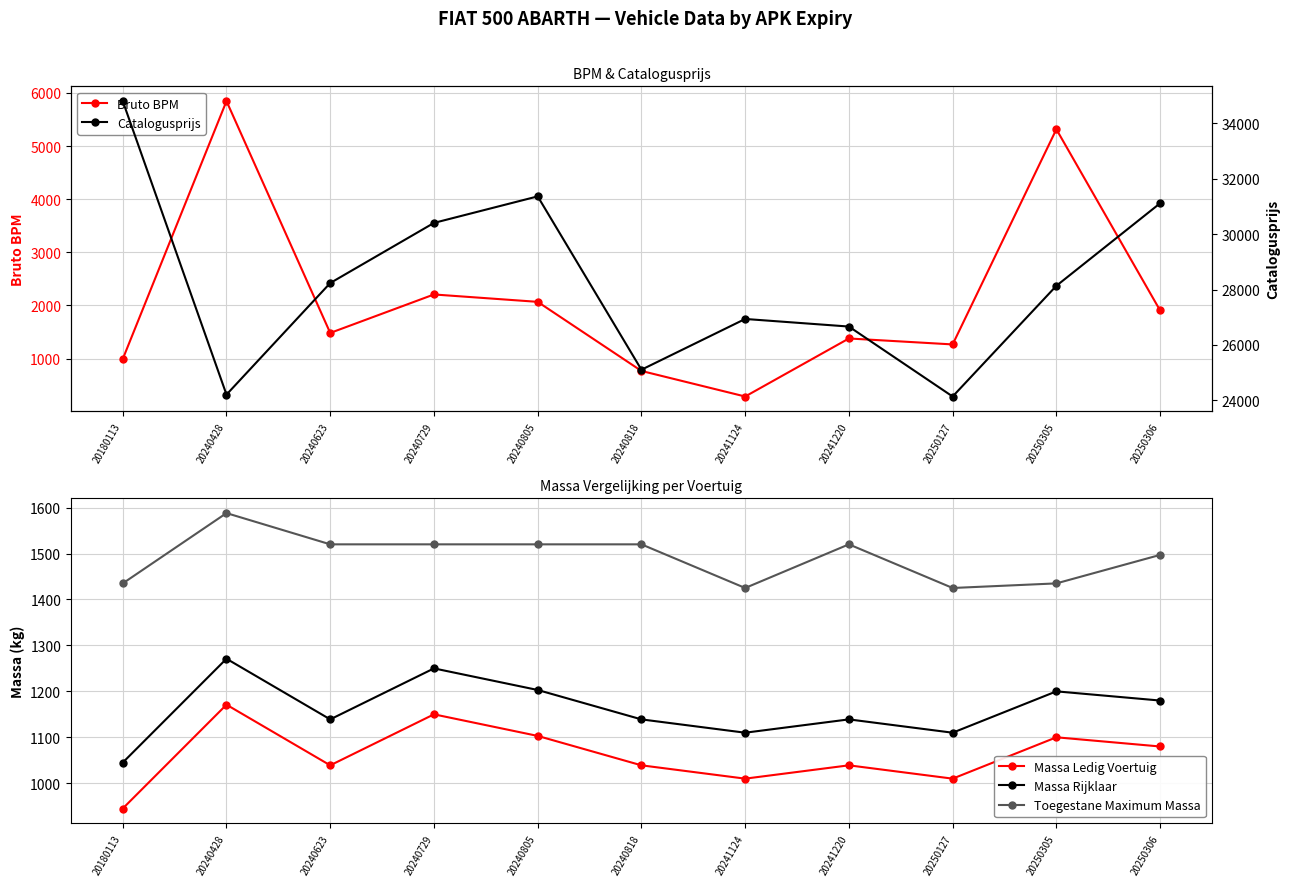

What is the value of the Bruto BPM point at the 3rd from the left?

1483